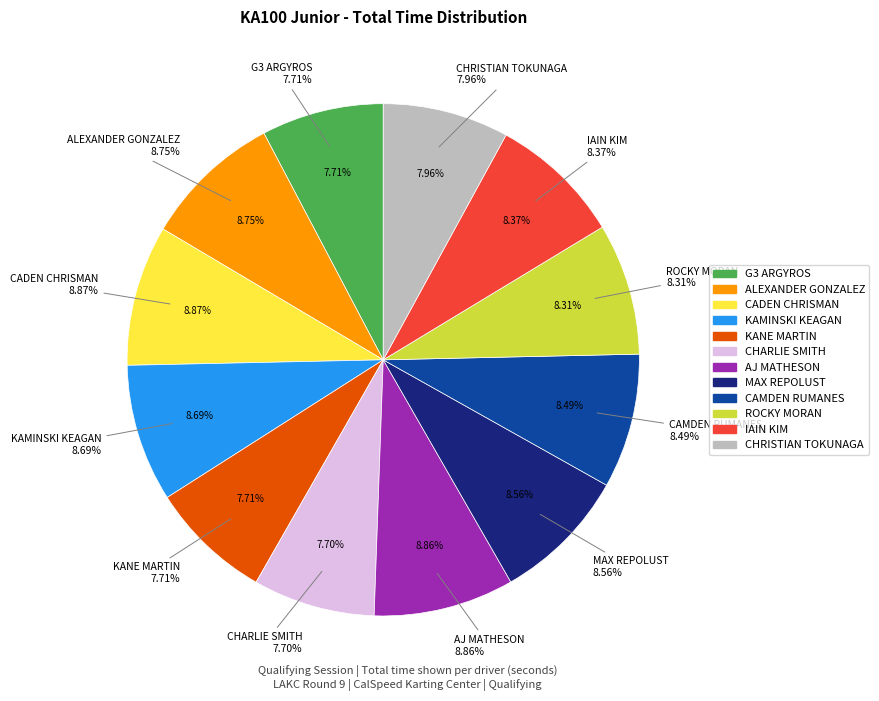

Rank the categories by value from lowest to highest.

CHARLIE SMITH, KANE MARTIN, G3 ARGYROS, CHRISTIAN TOKUNAGA, ROCKY MORAN, IAIN KIM, CAMDEN RUMANES, MAX REPOLUST, KAMINSKI KEAGAN, ALEXANDER GONZALEZ, AJ MATHESON, CADEN CHRISMAN